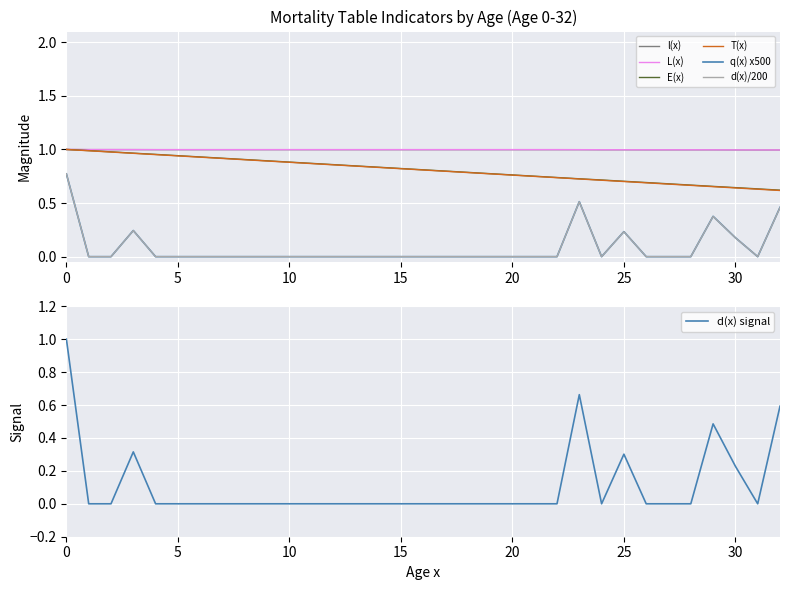

True or false: q(x) x500 and l(x) intersect in this chart.

False